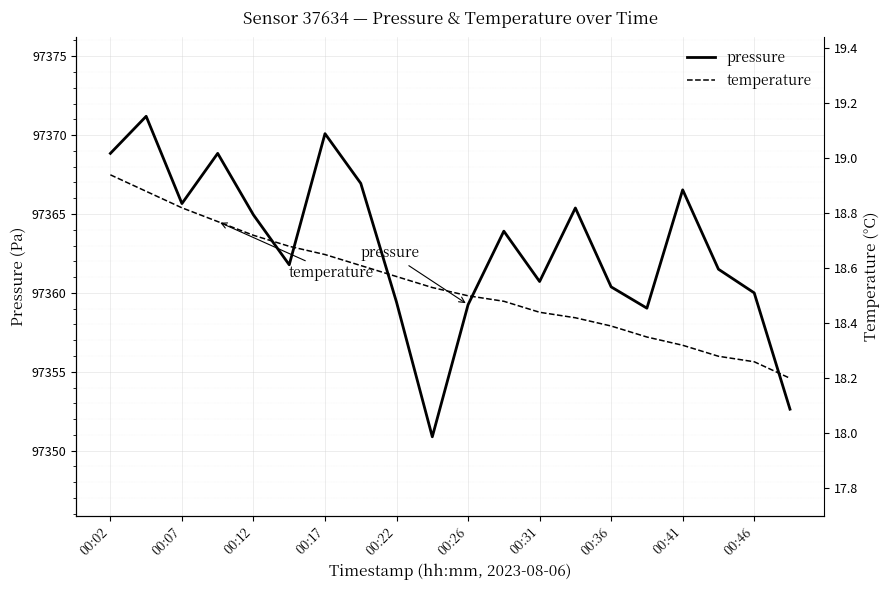

What is the maximum value shown in the chart?

97371.2